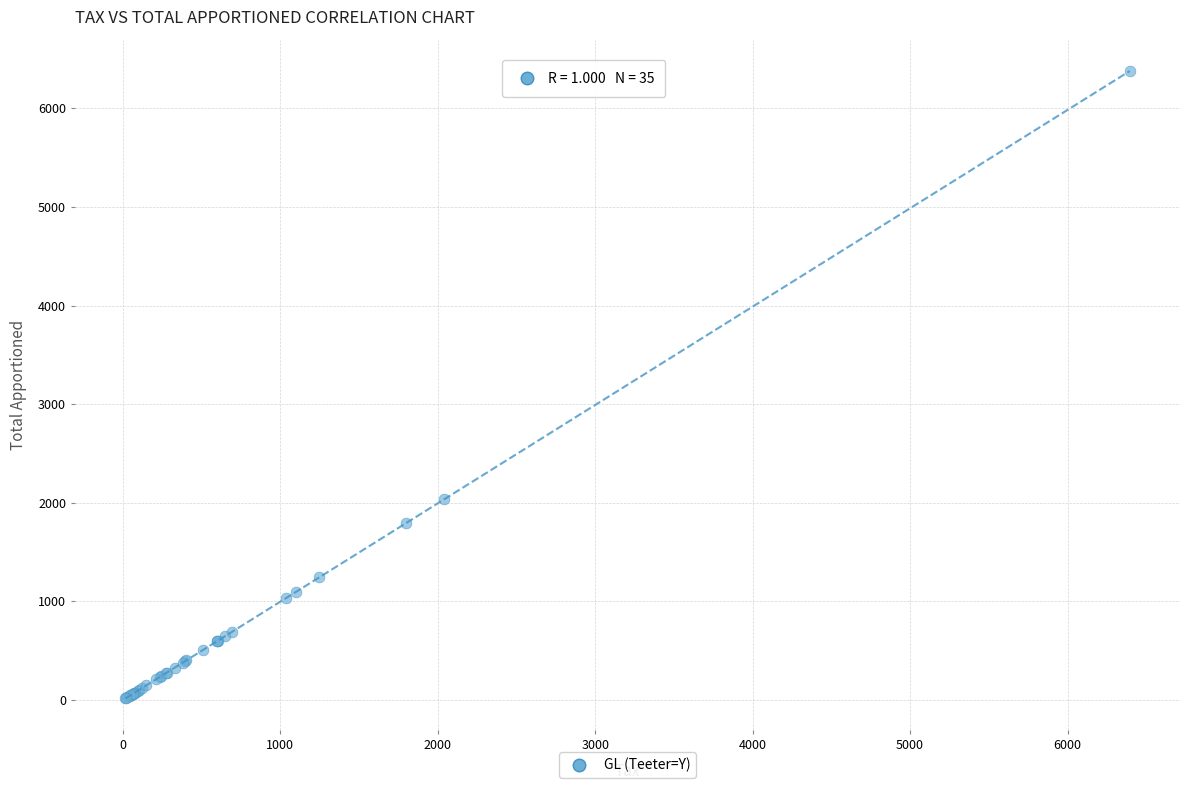

What Y value in the scatter plot is closest to 3197?

2033.9